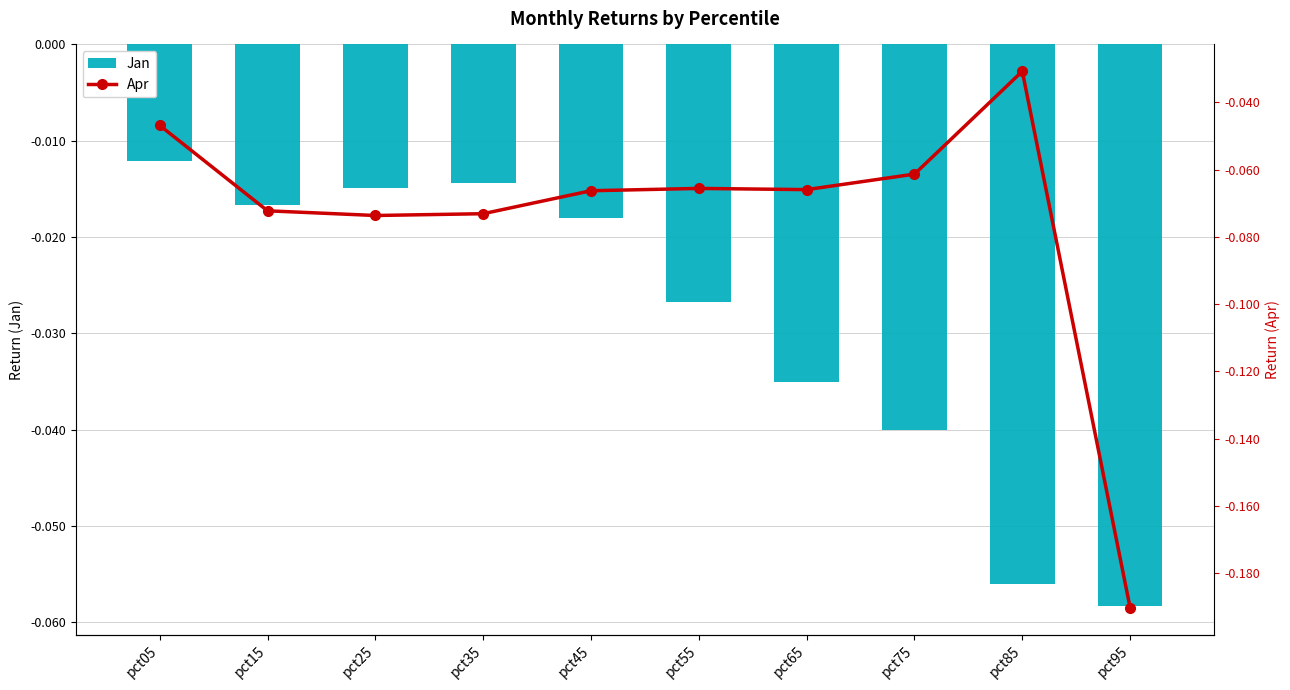

Rank the categories by Jan value from lowest to highest.

pct95, pct85, pct75, pct65, pct55, pct45, pct15, pct25, pct35, pct05